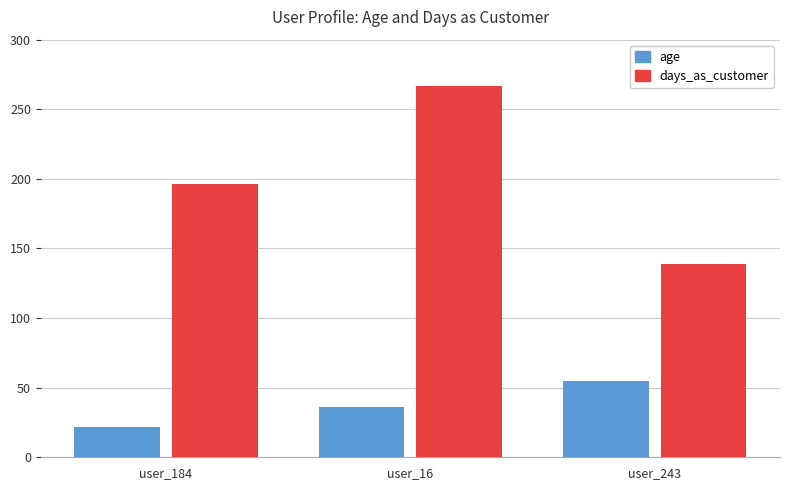

Rank the series by their average value, from highest to lowest.

days_as_customer, age